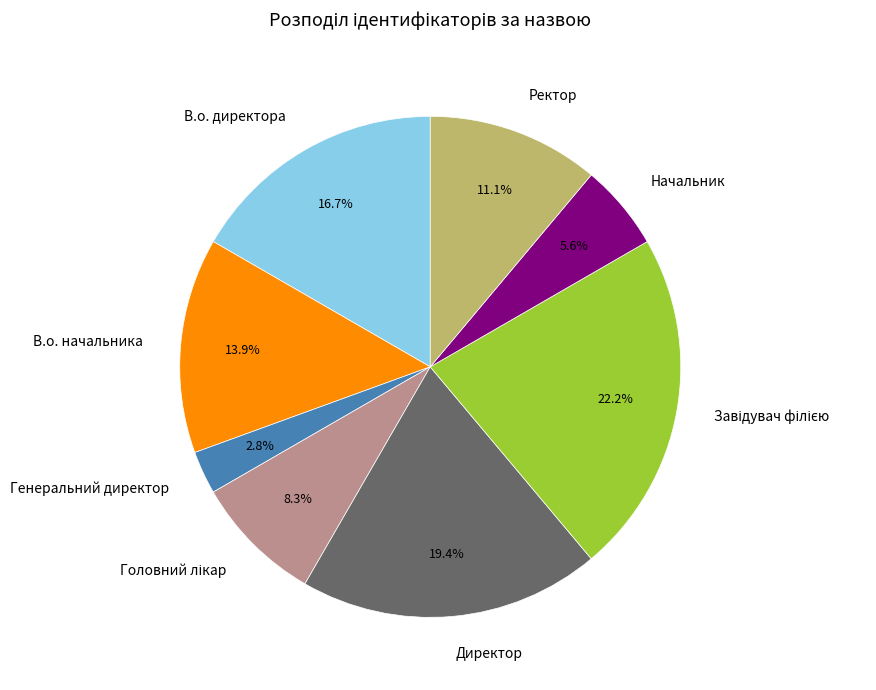

Between Начальник and Генеральний директор, which is larger?

Начальник